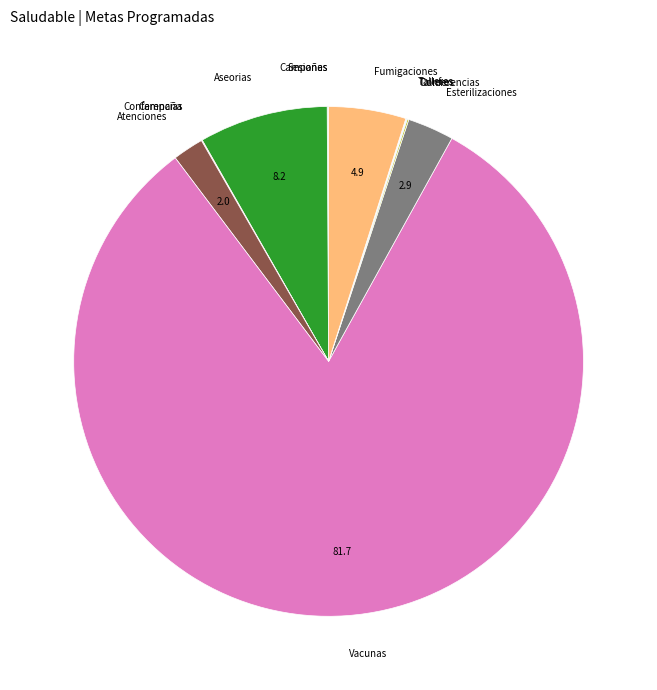

Is there any slice that represents more than half of the pie?

Yes